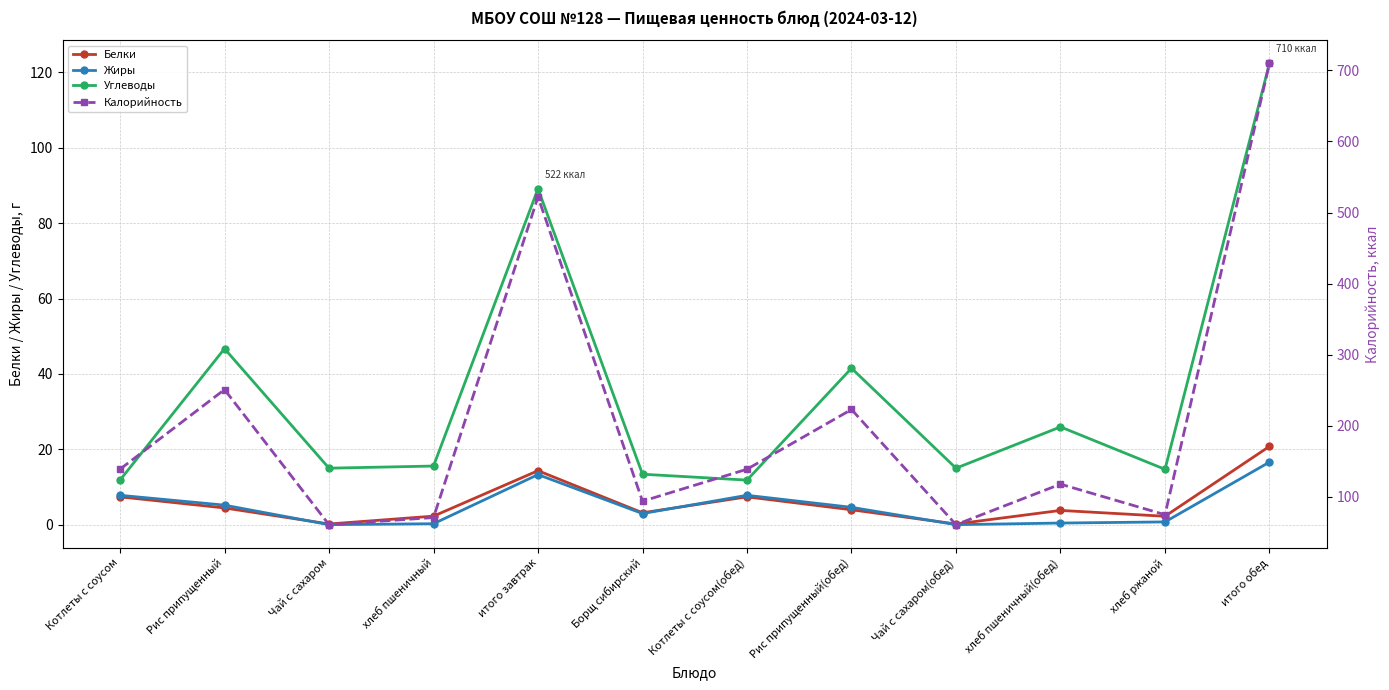

What position from the right is итого обед?

1